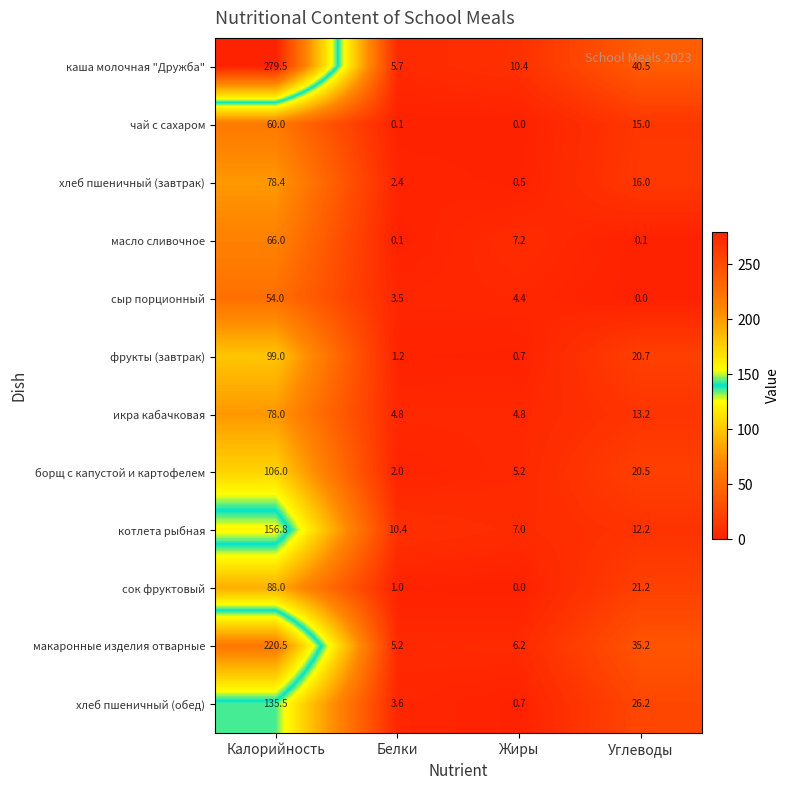

What is the maximum value for фрукты (завтрак)?

99.0